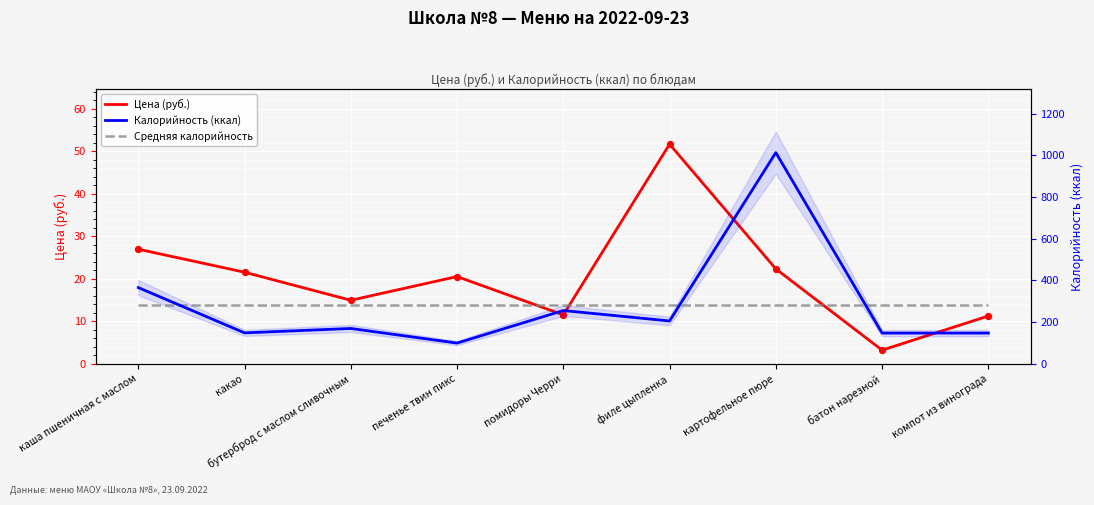

At which category is the sum across all series the highest?

картофельное пюре